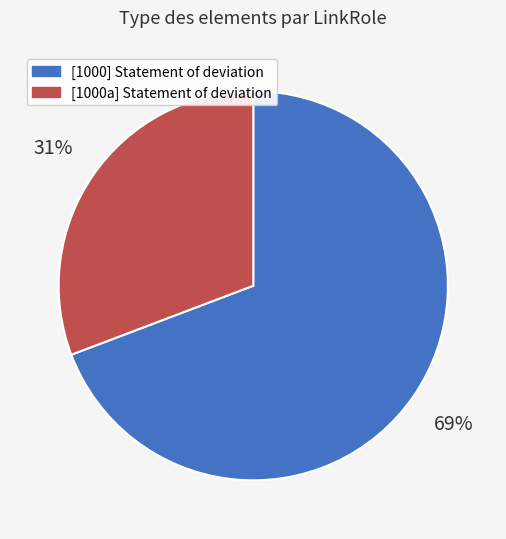

Is there a majority slice in this chart?

Yes